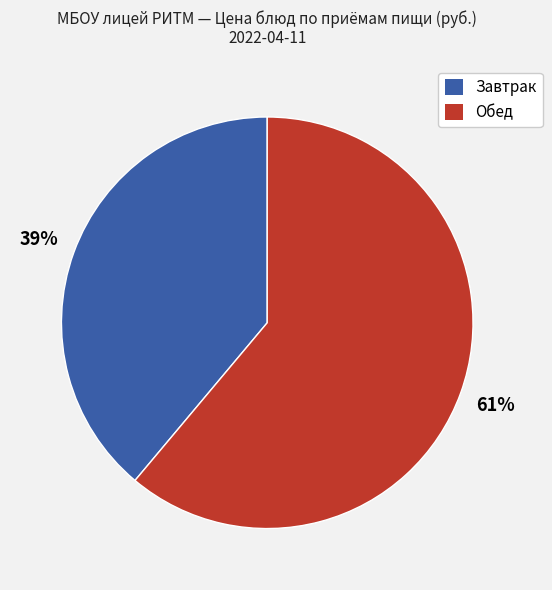

The Обед slice represents 61% of the pie. True or false?

True